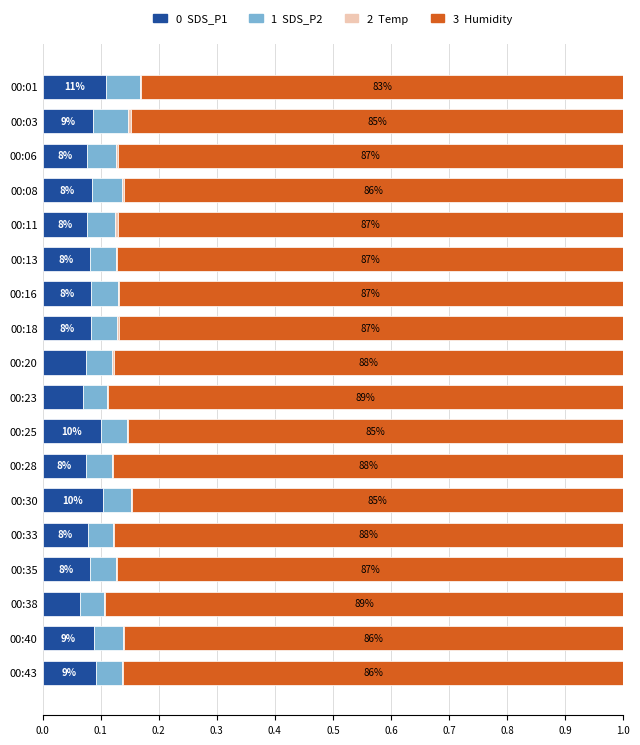

How many series are shown in this chart?

4